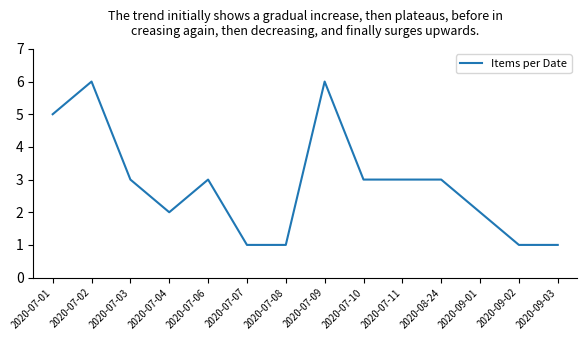

What is the maximum value shown in the chart?

6